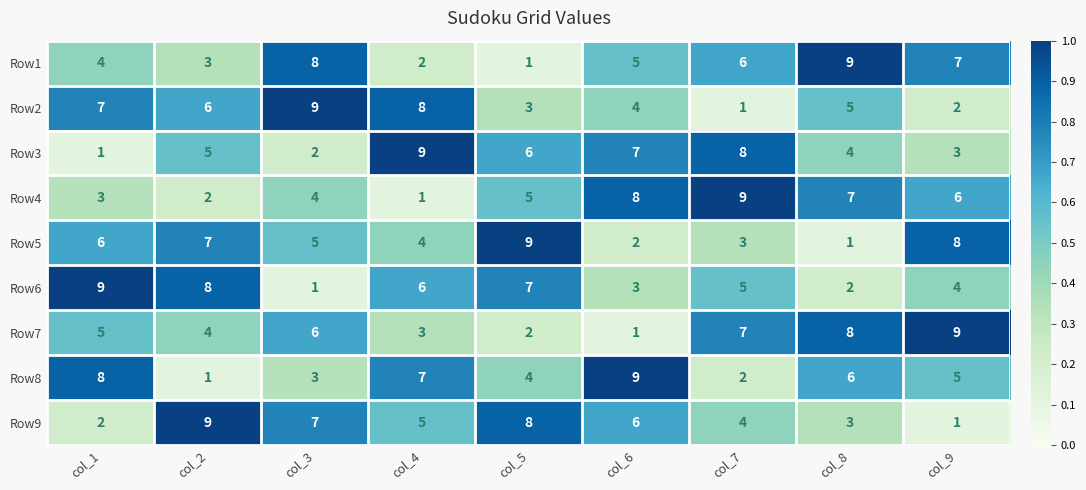

The Row3 series shows 5 at col_2. True or false?

True